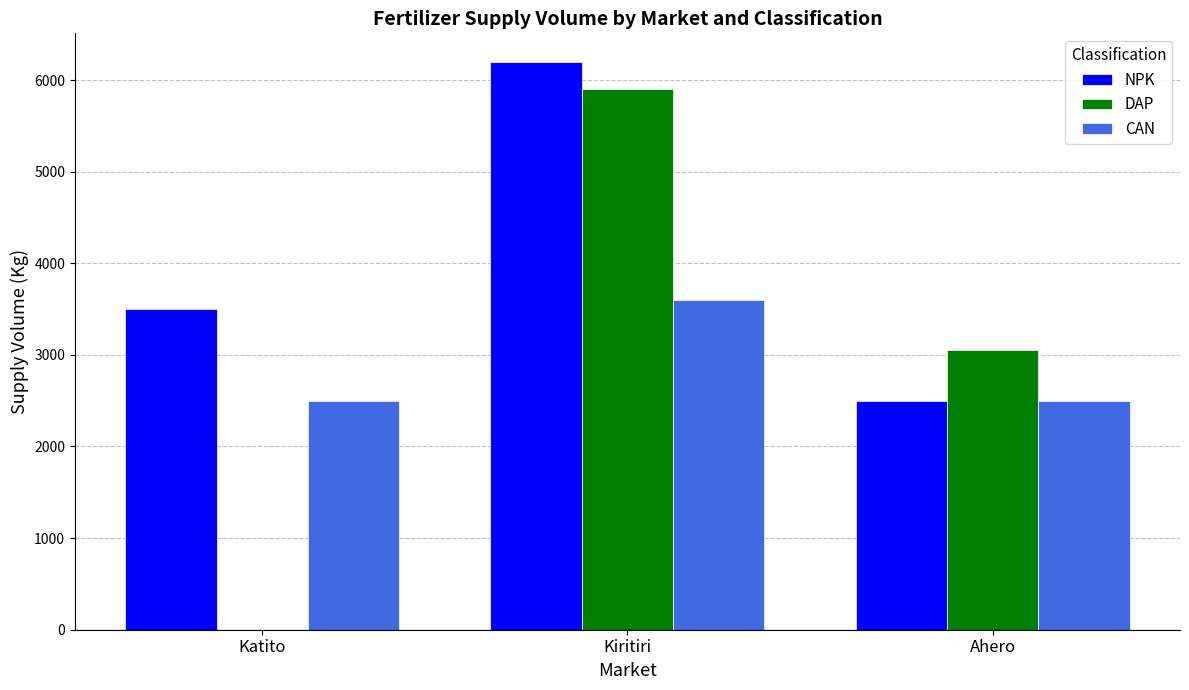

Reading left to right, list all the values displayed in this chart.

NPK: 3500	6200	2500
DAP: 0	5900	3050
CAN: 2500	3600	2500